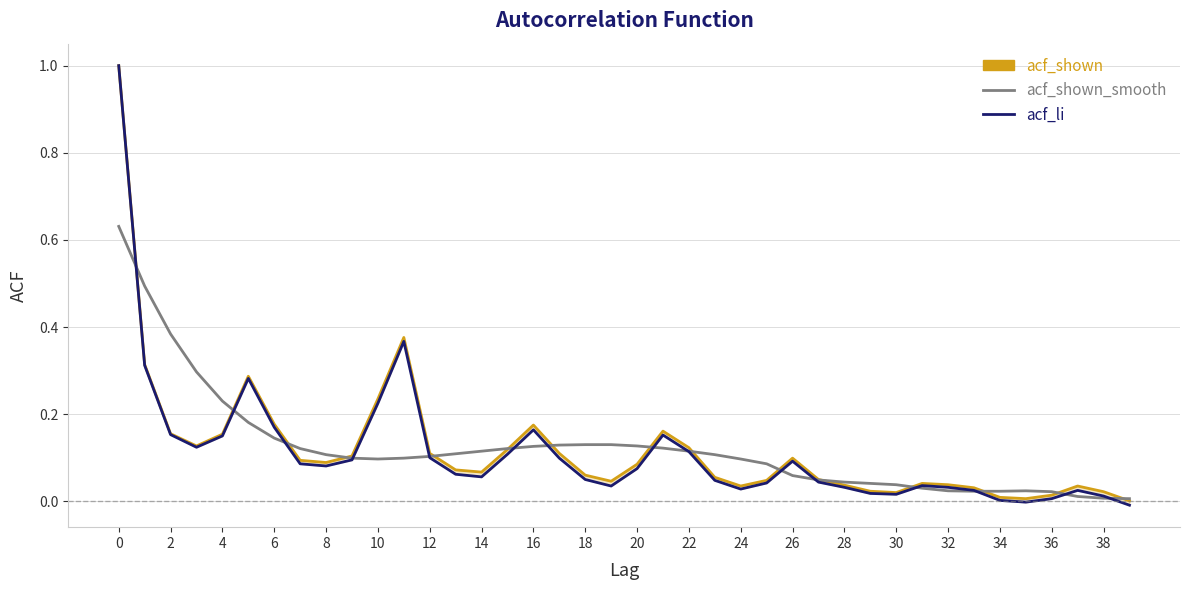

Reading left to right, transcribe all the data shown in this chart.

acf_shown: 1.0	0.3	0.2	0.1	0.2	0.3	0.2	0.1	0.1	0.1	0.2	0.4	0.1	0.1	0.1	0.1	0.2	0.1	0.1	0.0	0.1	0.2	0.1	0.1	0.0	0.0	0.1	0.1	0.0	0.0	0.0	0.0	0.0	0.0	0.0	0.0	0.0	0.0	0.0	0.0
acf_shown_smooth: 0.6	0.5	0.4	0.3	0.2	0.2	0.1	0.1	0.1	0.1	0.1	0.1	0.1	0.1	0.1	0.1	0.1	0.1	0.1	0.1	0.1	0.1	0.1	0.1	0.1	0.1	0.1	0.0	0.0	0.0	0.0	0.0	0.0	0.0	0.0	0.0	0.0	0.0	0.0	0.0
acf_li: 1.0	0.3	0.2	0.1	0.1	0.3	0.2	0.1	0.1	0.1	0.2	0.4	0.1	0.1	0.1	0.1	0.2	0.1	0.1	0.0	0.1	0.2	0.1	0.0	0.0	0.0	0.1	0.0	0.0	0.0	0.0	0.0	0.0	0.0	0.0	-0.0	0.0	0.0	0.0	-0.0